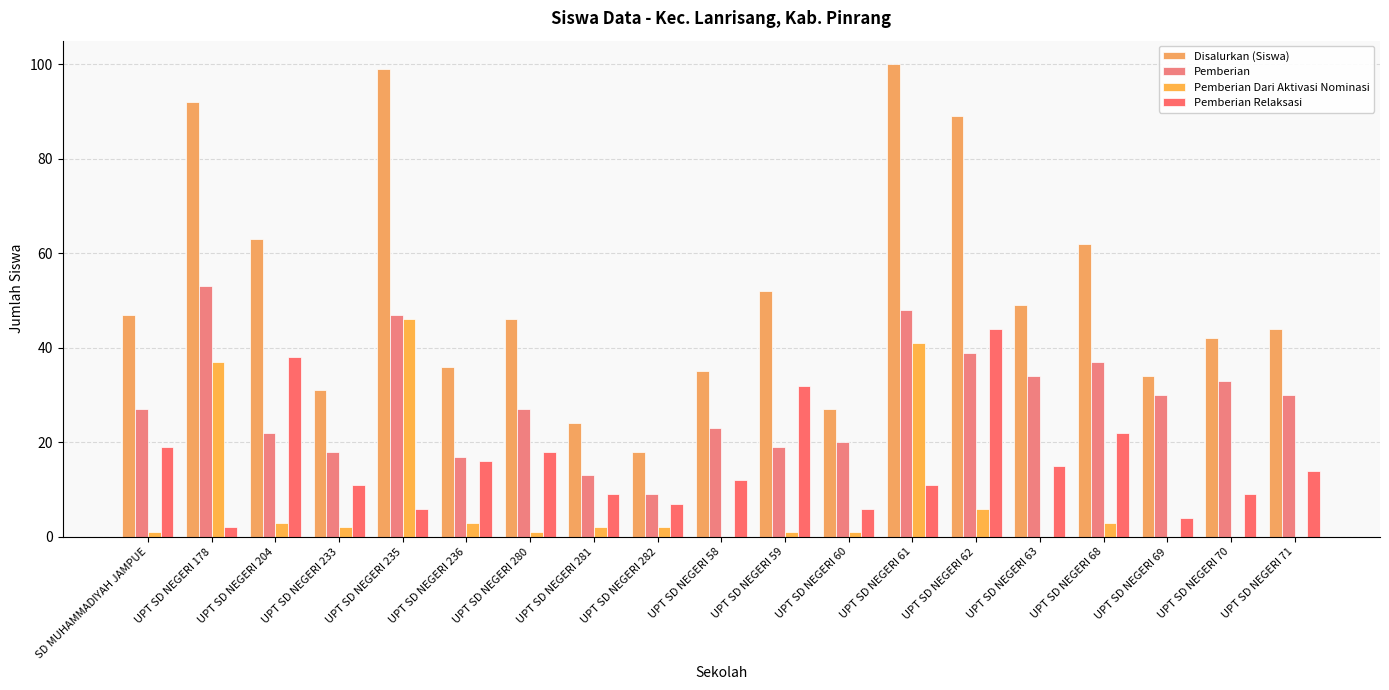

Is it true that Pemberian Dari Aktivasi Nominasi equals 1 at UPT SD NEGERI 280?

True